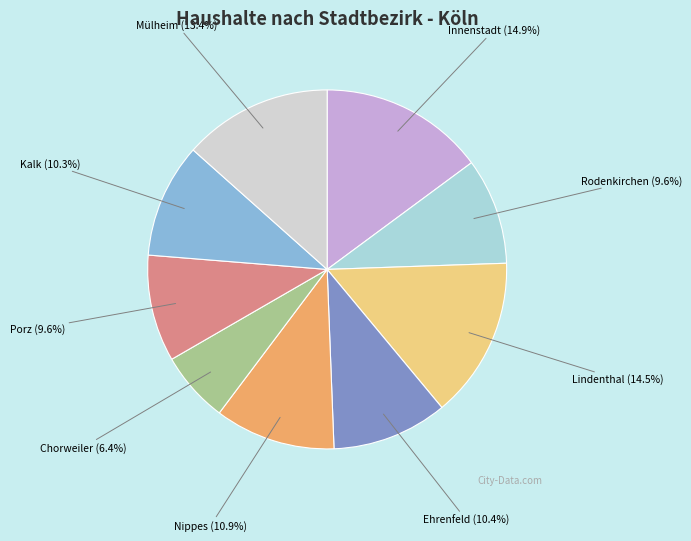

To the nearest percent, what portion does Ehrenfeld represent?

10%